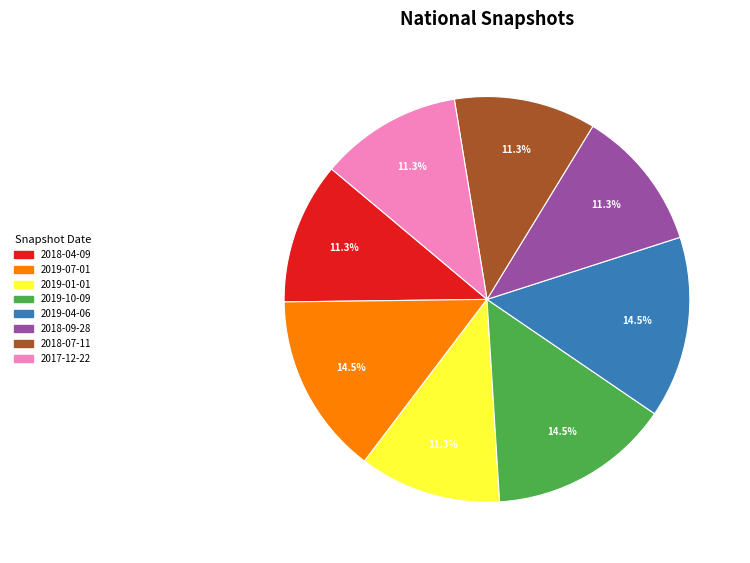

Does 2018-04-09 account for over 50% of the chart?

No